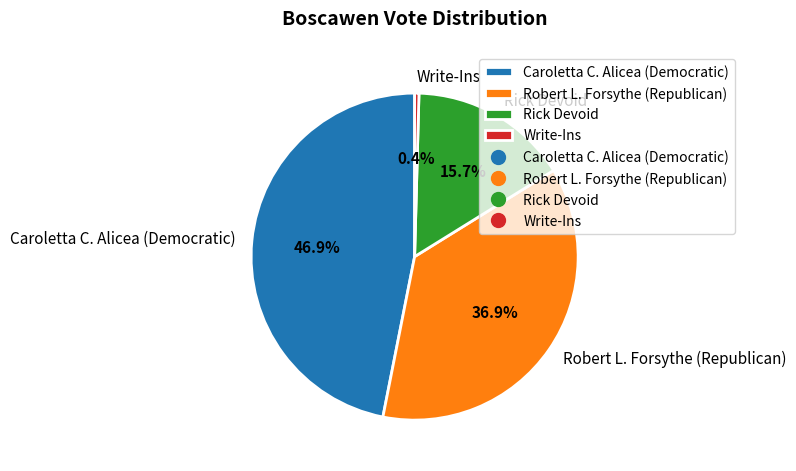

Between Write-Ins and Caroletta C. Alicea (Democratic), which is larger?

Caroletta C. Alicea (Democratic)